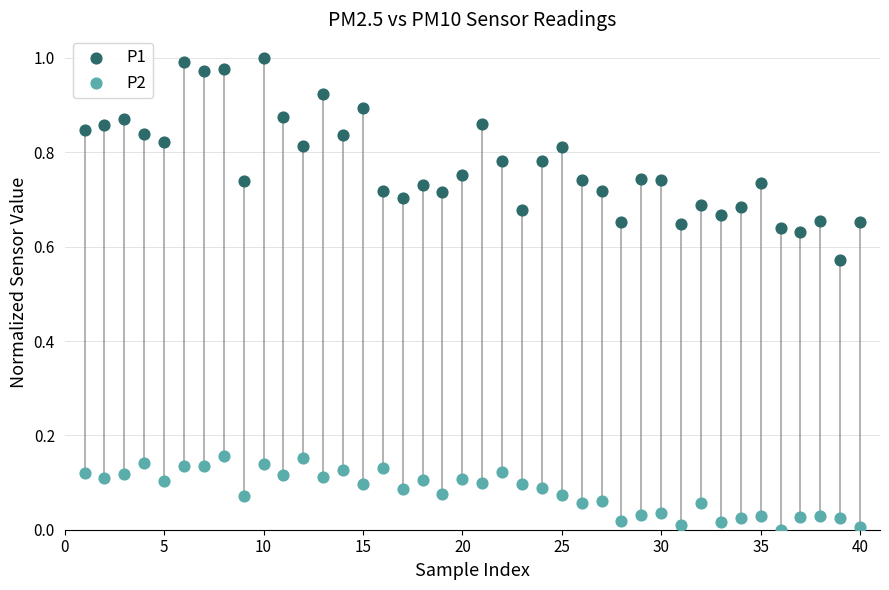

Which series has the widest spread of Y values?

P1